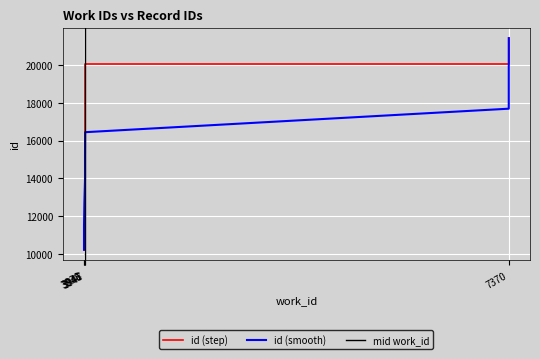

What is the value of the 6th point from the left?

20083